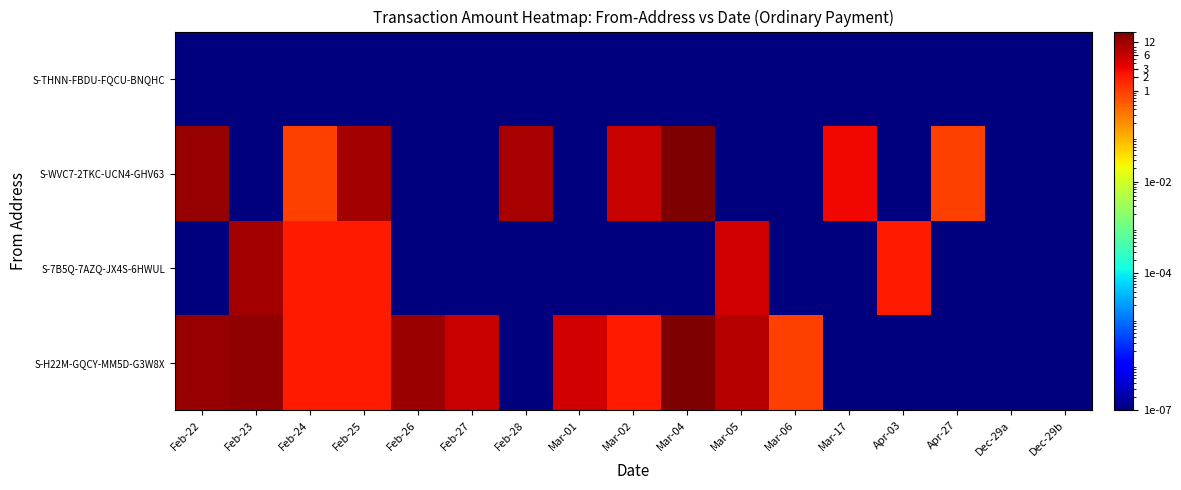

List the series in order of their peak value, highest first.

S-H22M-GQCY-MM5D-G3W8X, S-WVC7-2TKC-UCN4-GHV63, S-7B5Q-7AZQ-JX4S-6HWUL, S-THNN-FBDU-FQCU-BNQHC